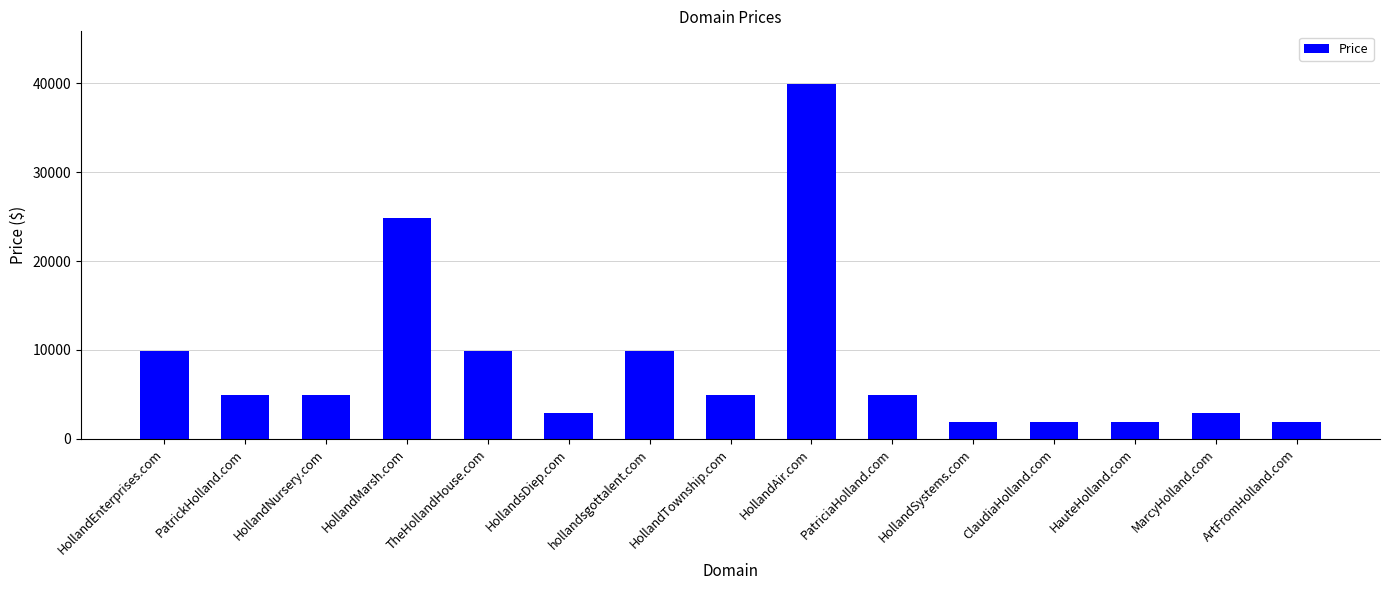

Reading right to left, list all the values displayed in this chart.

1888	2888	1888	1888	1888	4888	39888	4888	9888	2888	9888	24888	4888	4888	9888